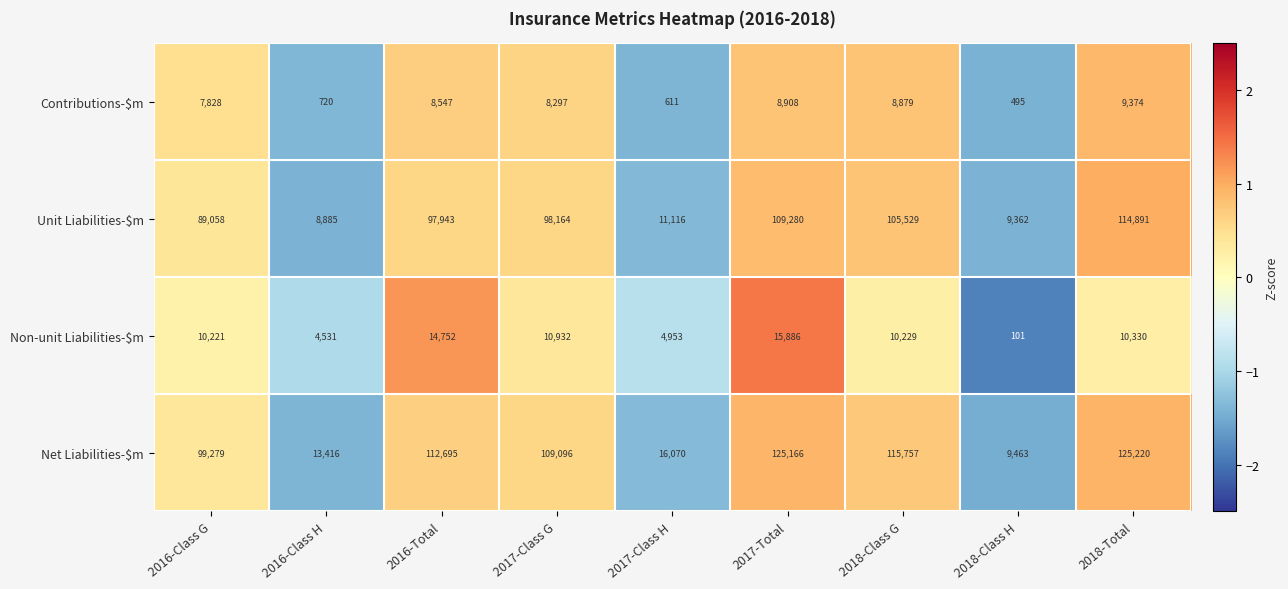

How many categories are shown in the chart?

9